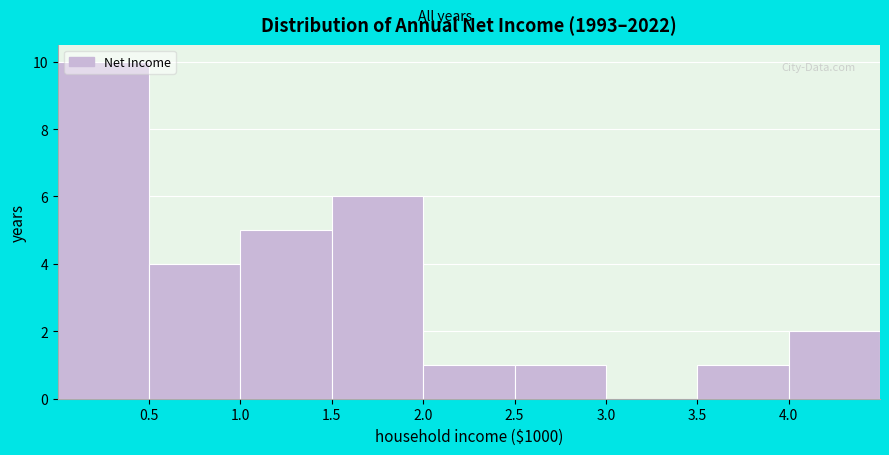

Reading left to right, transcribe this chart: for each bar, give the range it covers on the x-axis and its height. The values are not printed on the chart, so give them approximately, as read against the axis.

0.0 to 0.5: 10
0.5 to 1.0: 4
1.0 to 1.5: 5
1.5 to 2.0: 6
2.0 to 2.5: 1
2.5 to 3.0: 1
3.0 to 3.5: 0
3.5 to 4.0: 1
4.0 to 4.5: 2